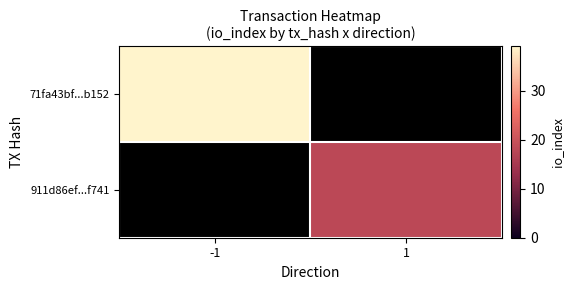

At which category does the chart reach its minimum across all series?

1